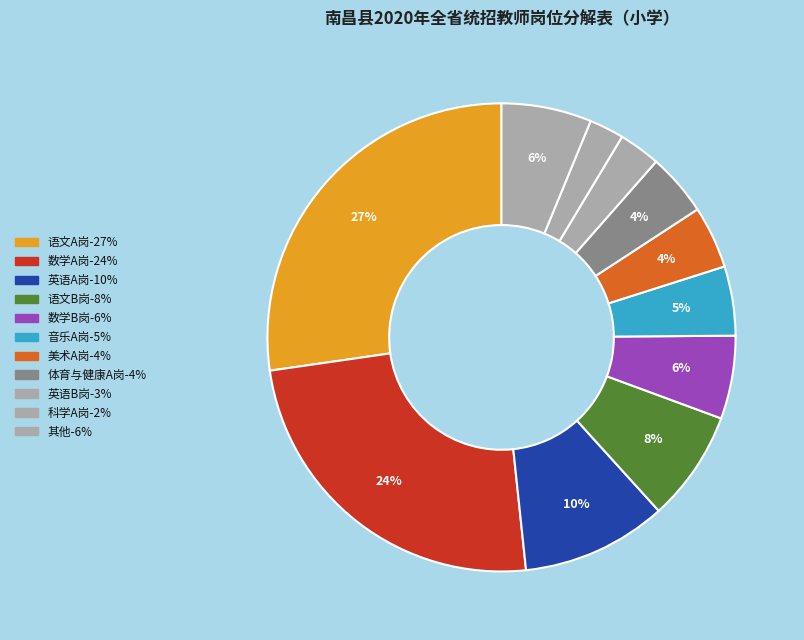

How many segments does this pie chart have?

11